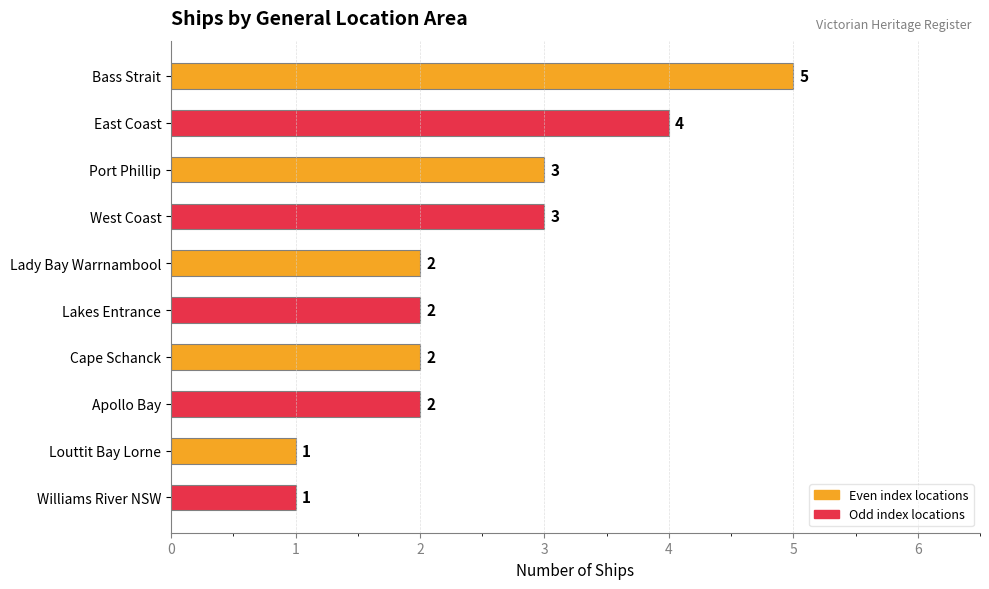

What is the greatest value displayed?

5